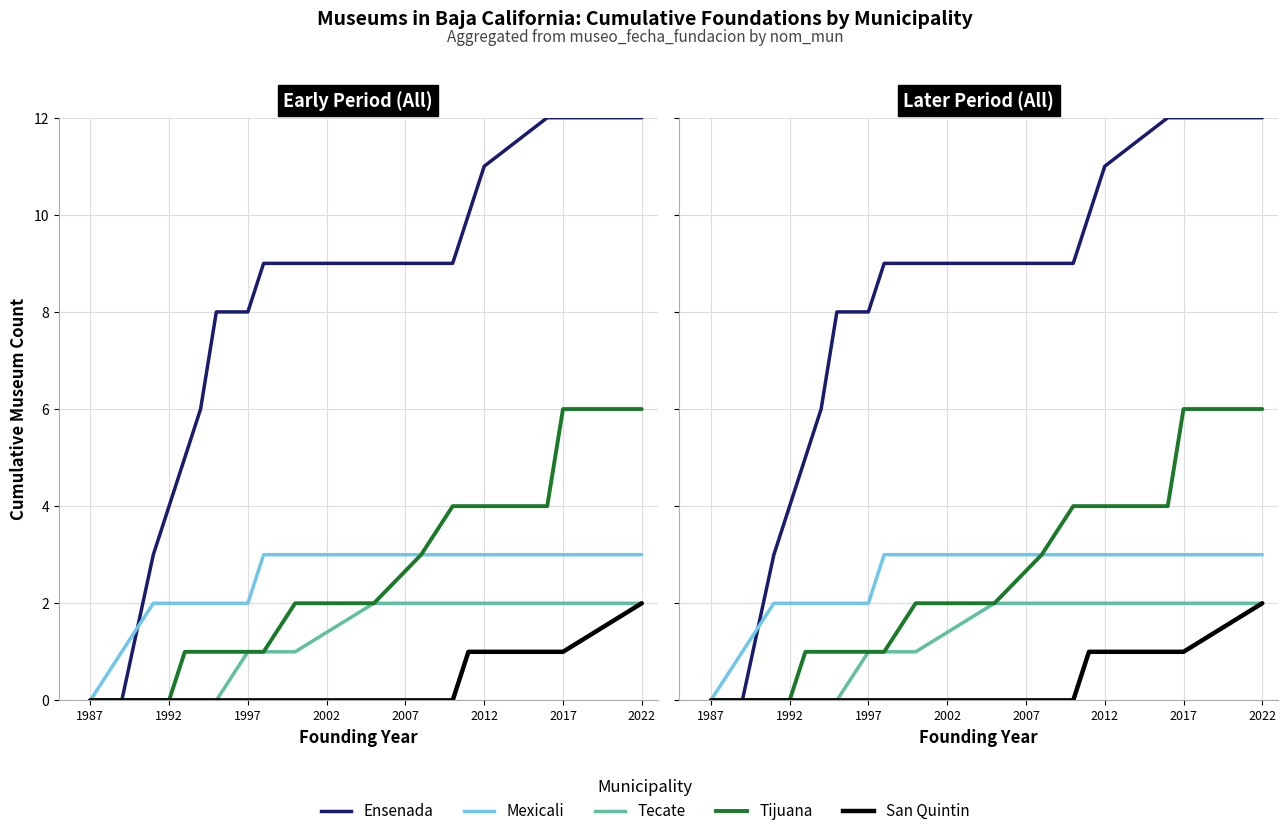

What is the difference between the maximum and minimum values in the Tecate series?

2